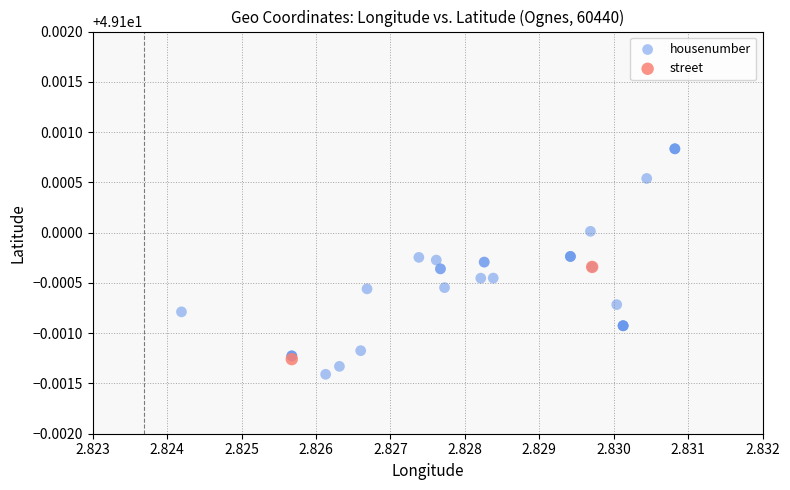

What are all the series names shown in the legend?

housenumber, street